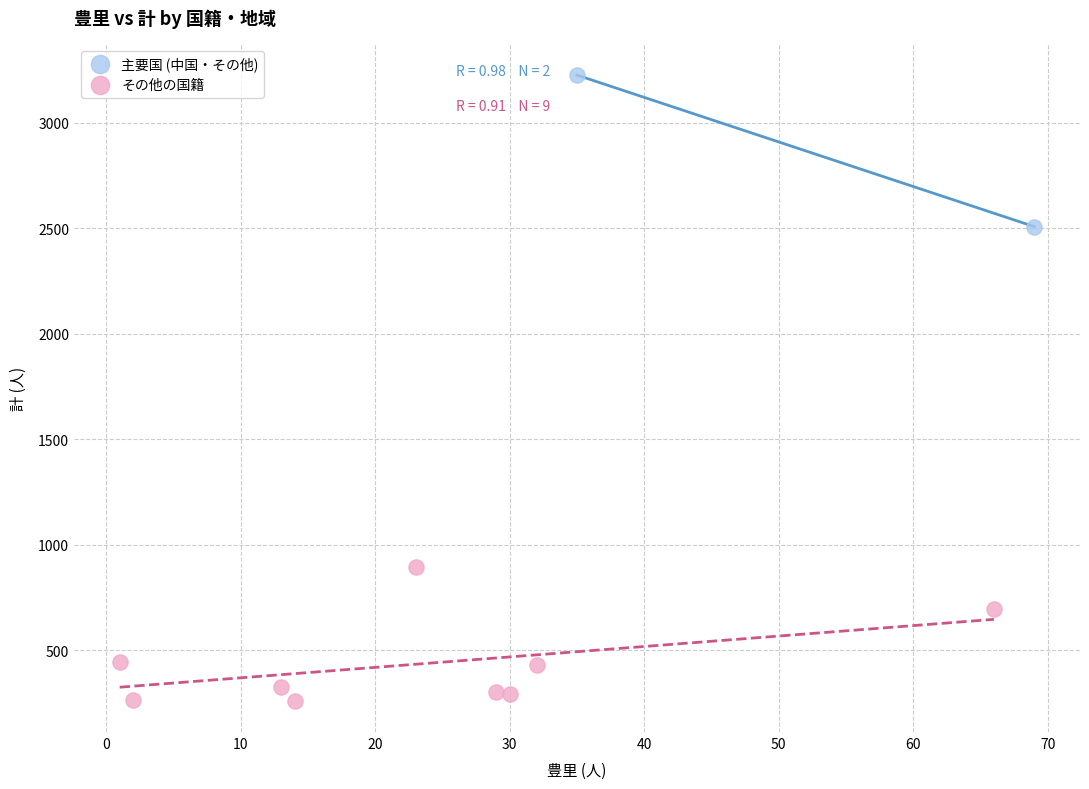

Which series contains the highest Y value?

主要国 (中国・その他)